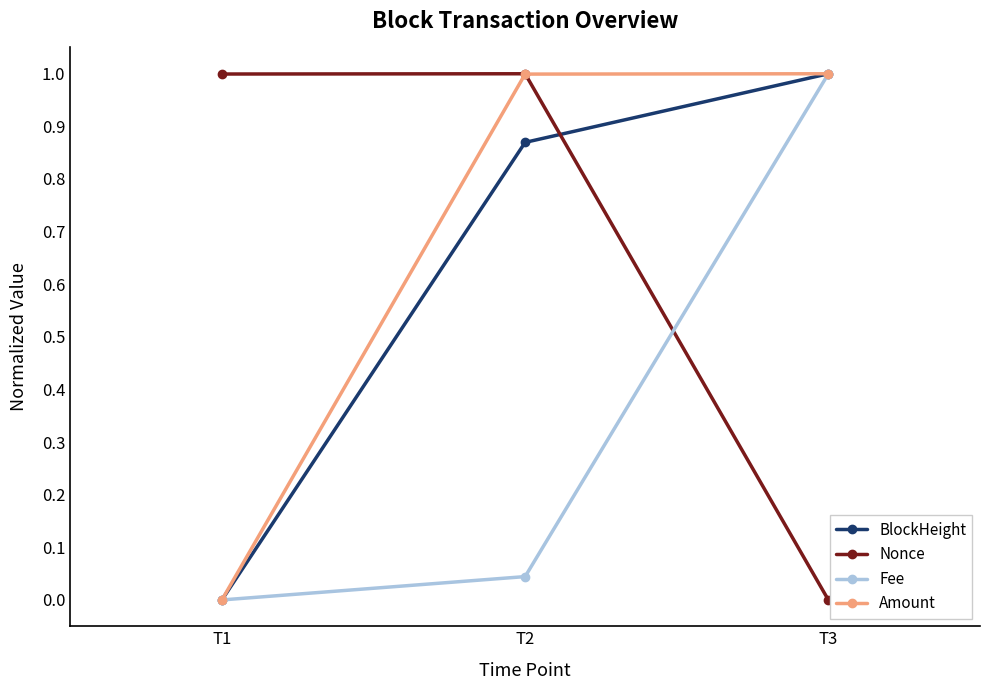

How many data points in Amount are above 0?

2